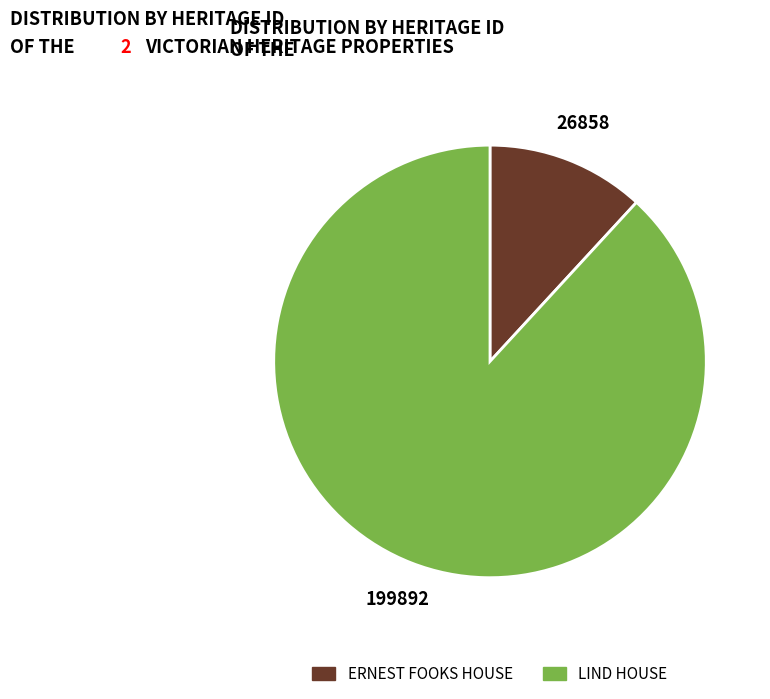

Rank the categories by value from highest to lowest.

LIND HOUSE, ERNEST FOOKS HOUSE